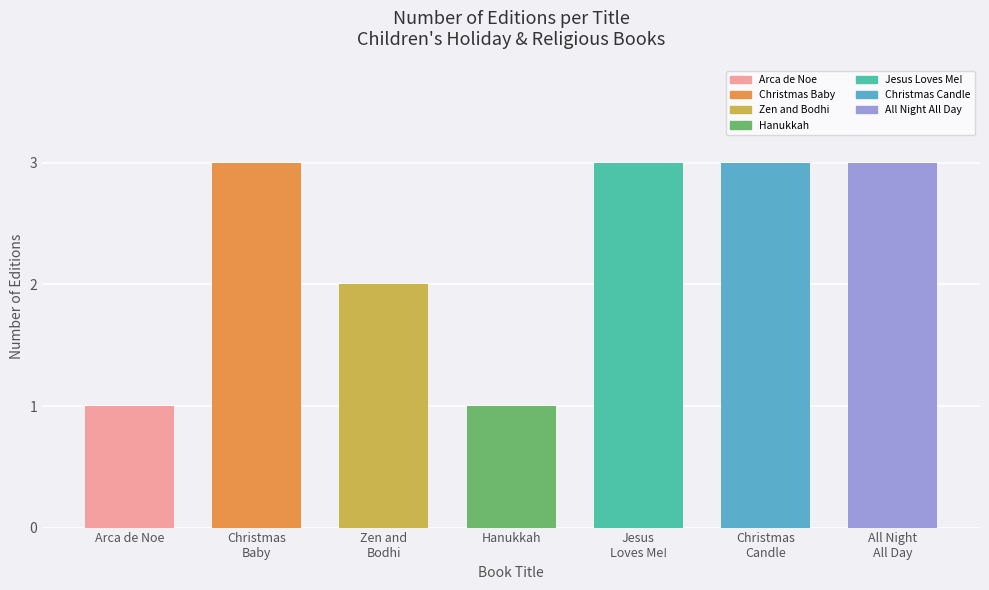

Which category has the lowest value across all series?

Hanukkah